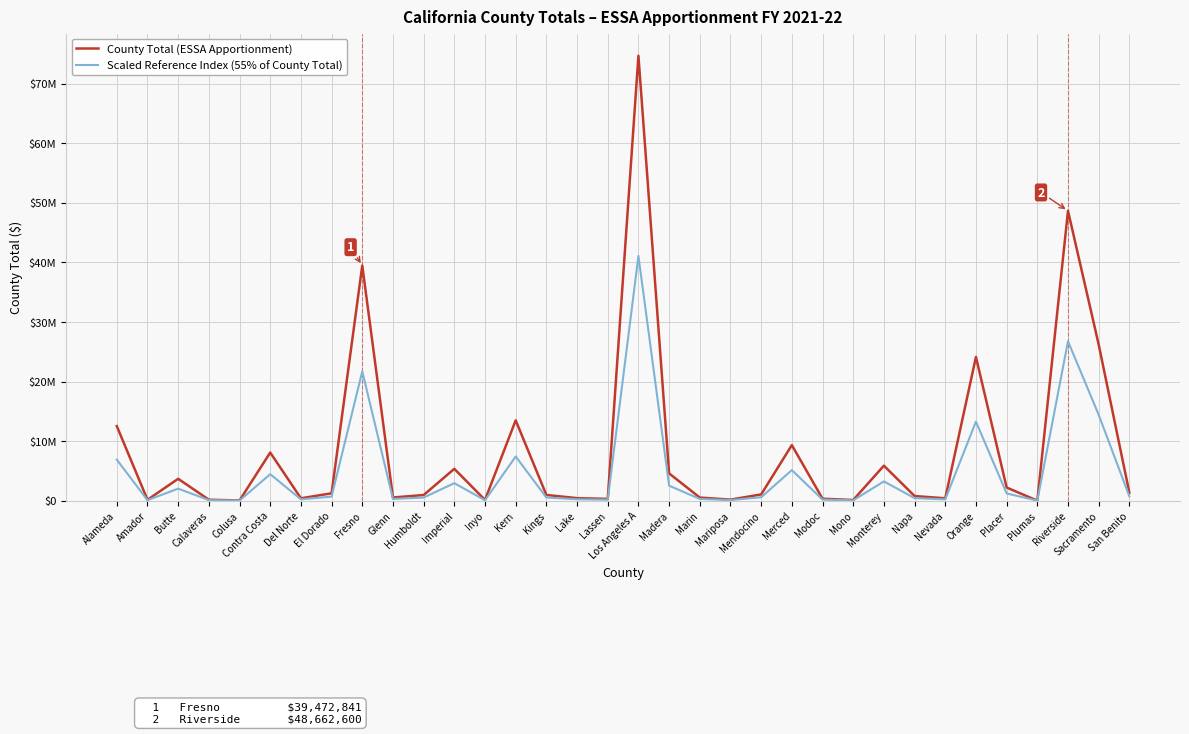

List the series in order of their overall mean, highest first.

County Total (ESSA Apportionment), Scaled Reference Index (55% of County Total)